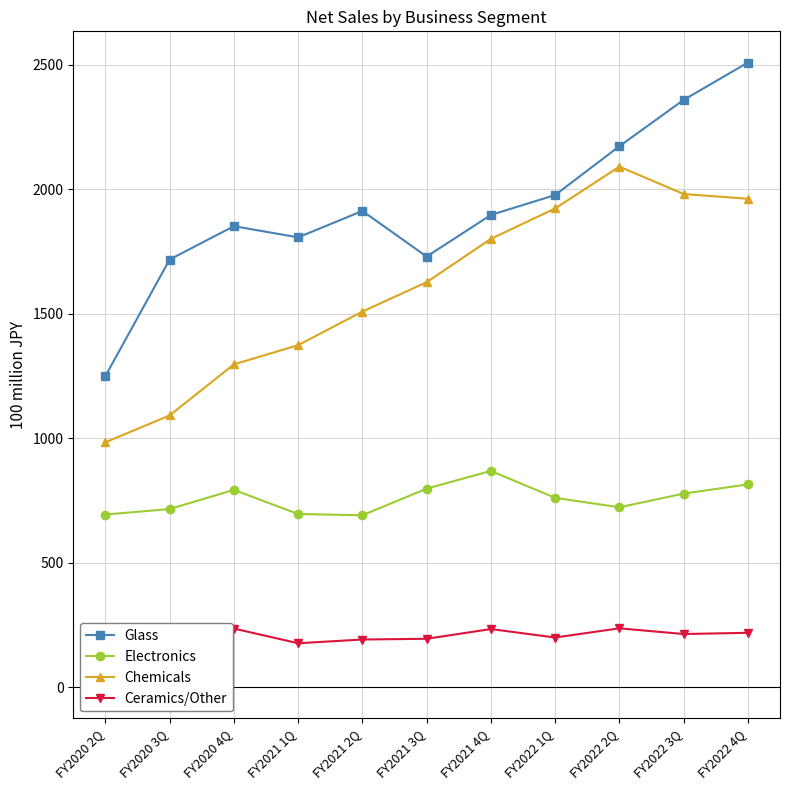

The Chemicals series shows 250 at FY2020 3Q. True or false?

False